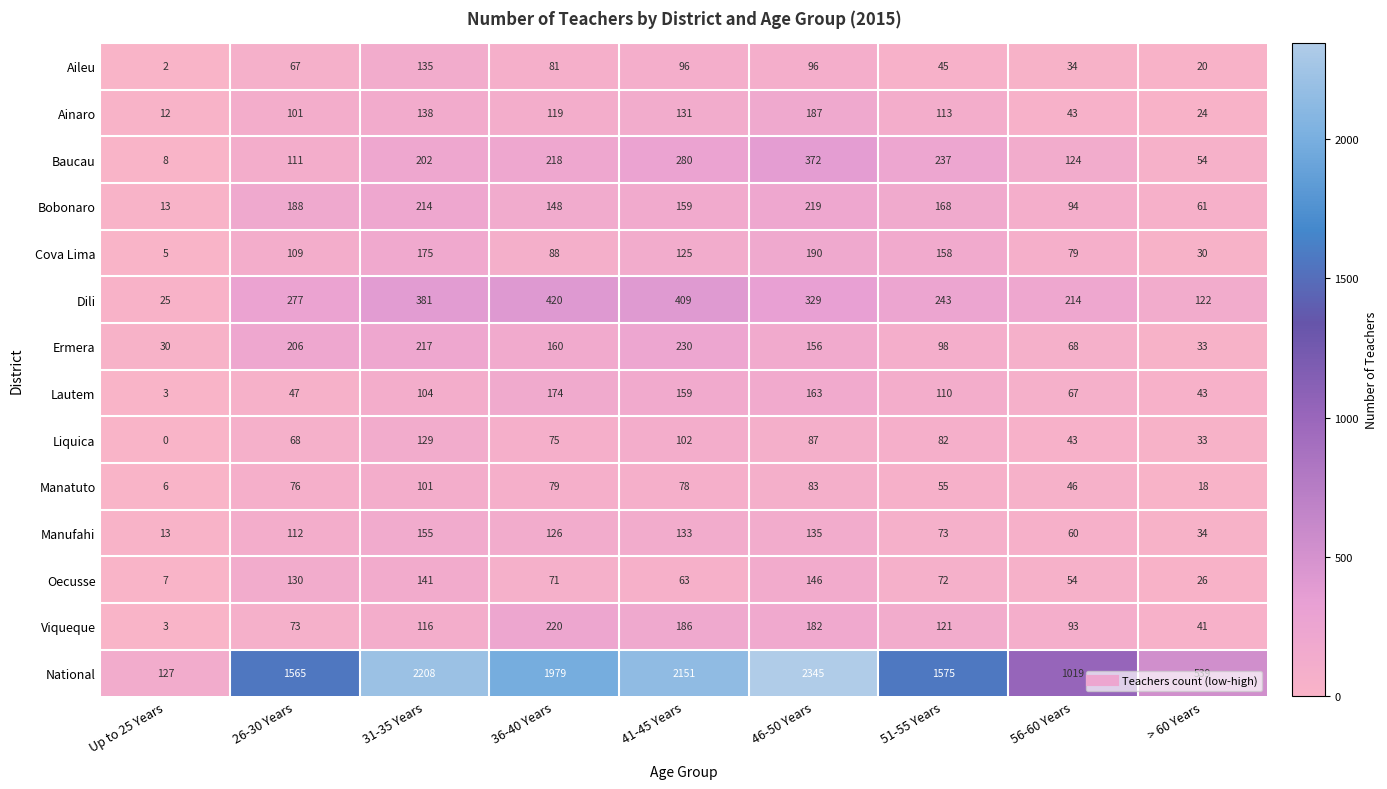

The Bobonaro series shows 127 at 31-35 Years. True or false?

False